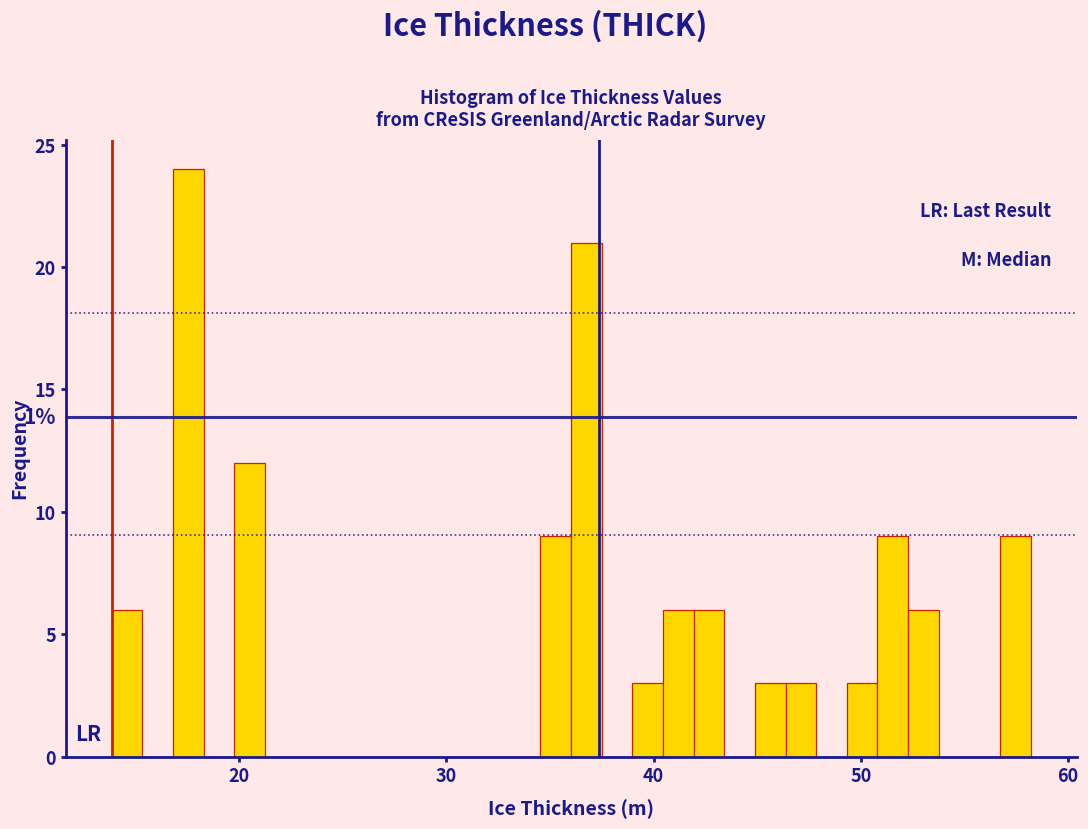

Around what value on the x-axis is the tallest bar? Give the approximate position of its centre, as read against the axis.

18